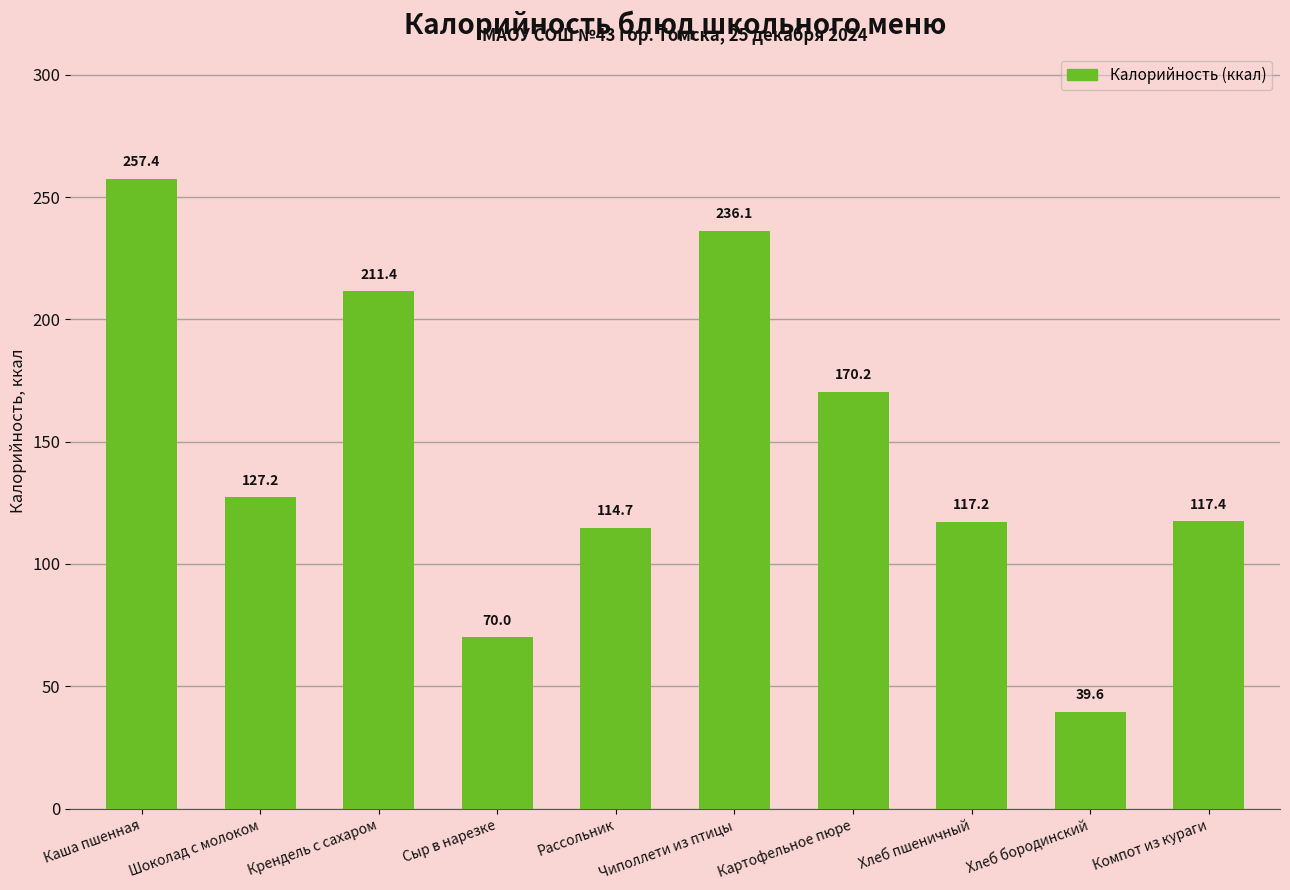

What is the change in value from Рассольник to Хлеб пшеничный?

+2.5